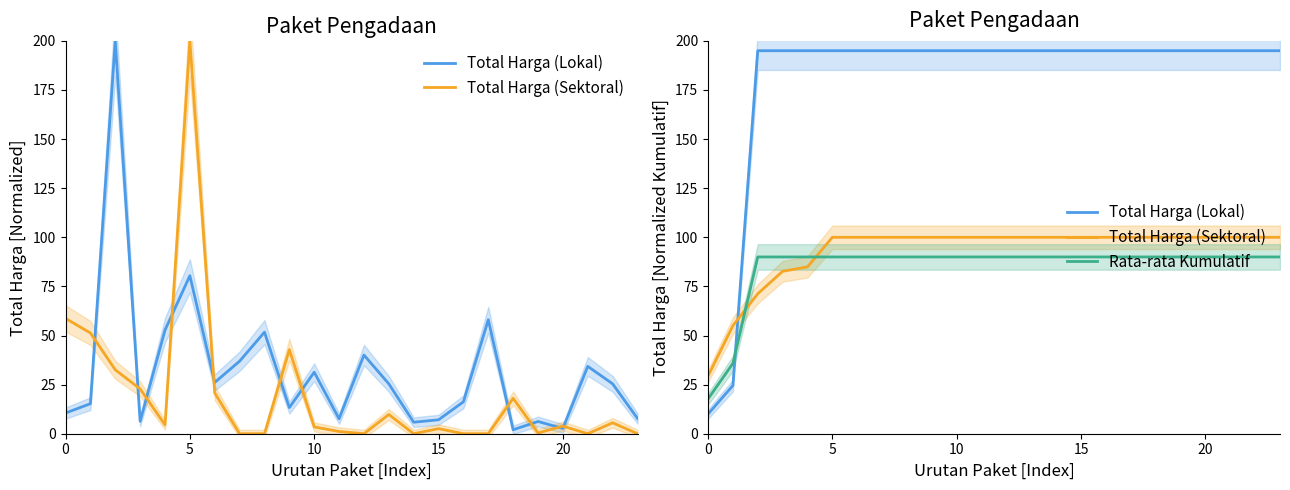

Which series has the largest total across all categories?

Total Harga (Lokal)